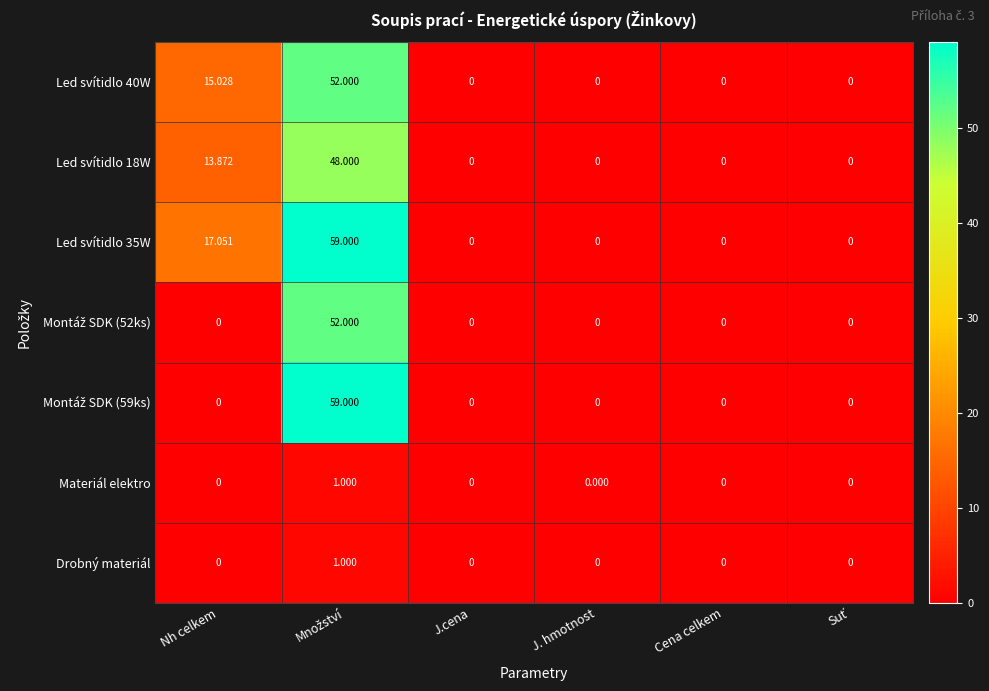

At which label is Led svítidlo 35W closest to 29?

Nh celkem